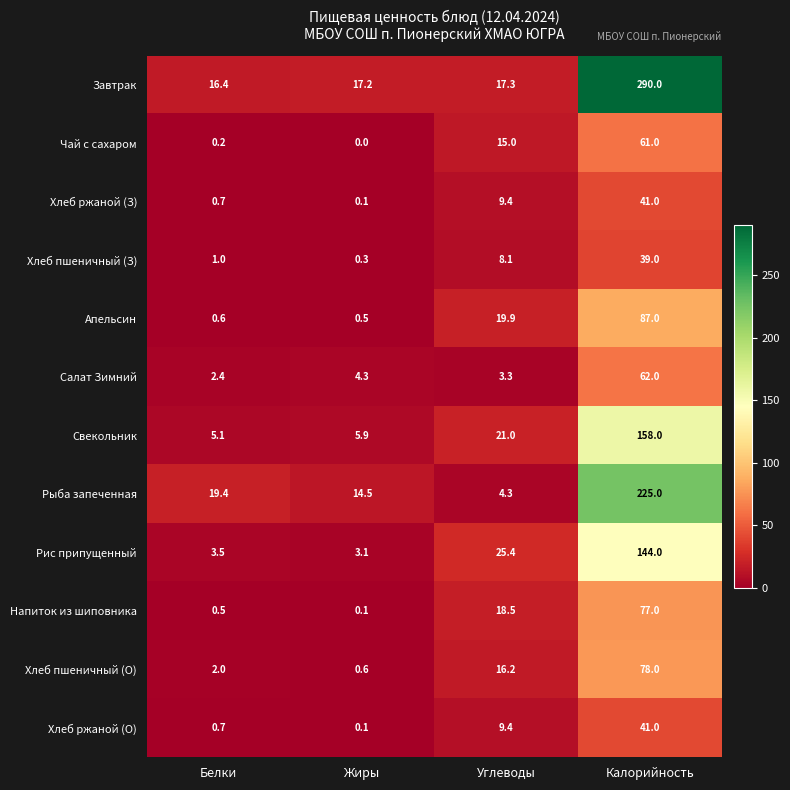

What is the spread (max minus min) of values at Белки?

19.2